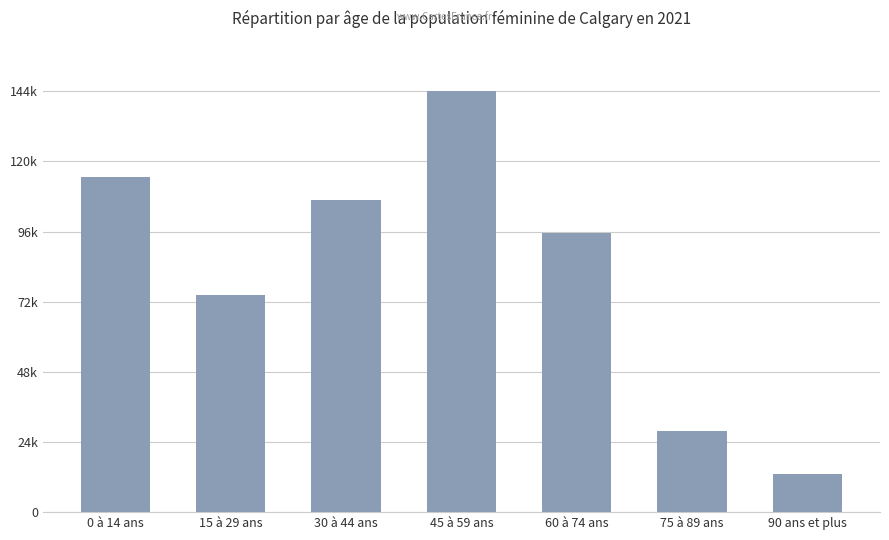

Which label corresponds to the smallest value in the chart?

90 ans et plus